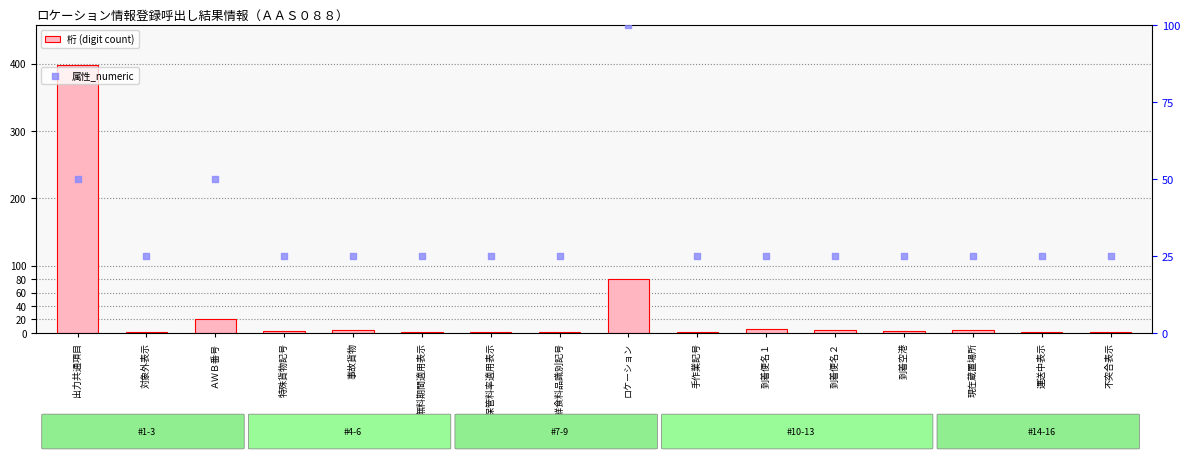

Which series has the largest Y range (max minus min)?

桁 (digit count)